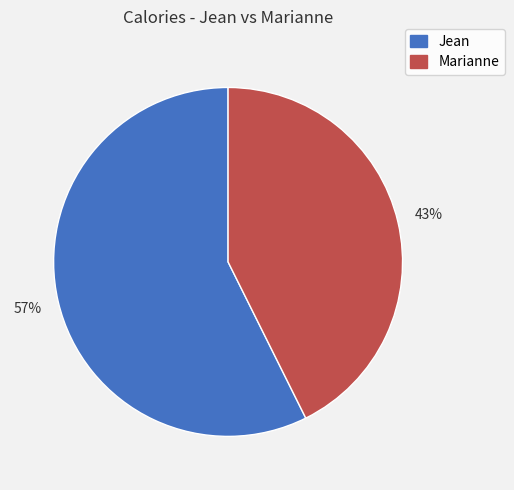

Which has a higher value, Marianne or Jean?

Jean